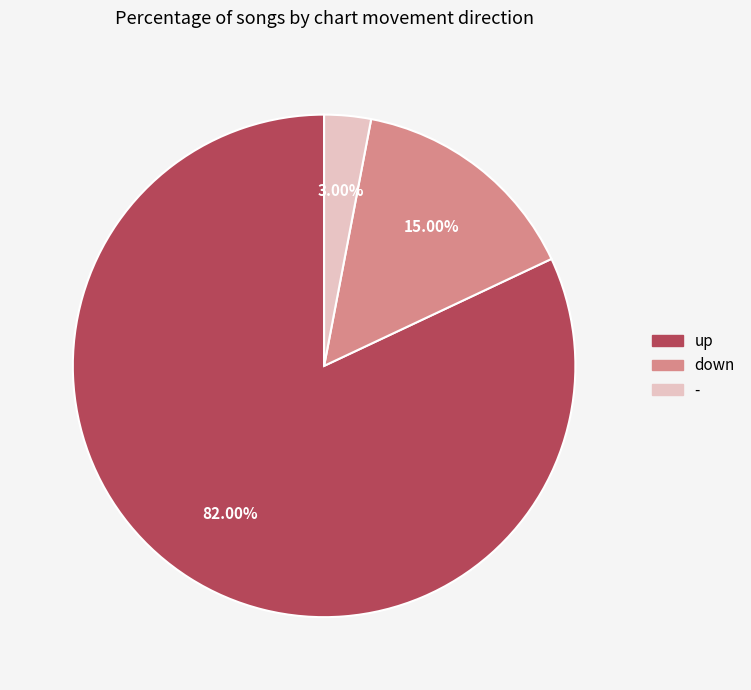

What is the largest slice in the pie chart?

up